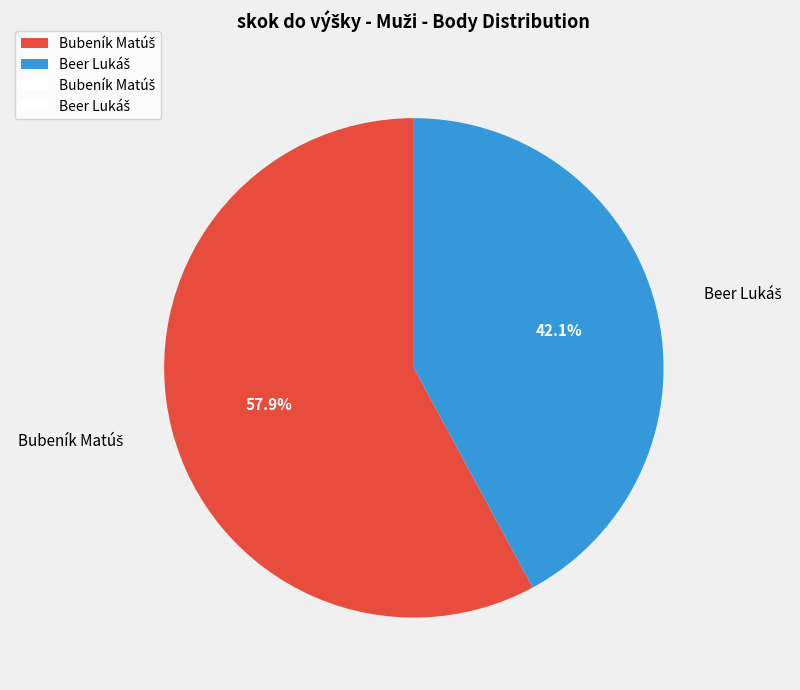

Is there any slice that represents more than half of the pie?

Yes